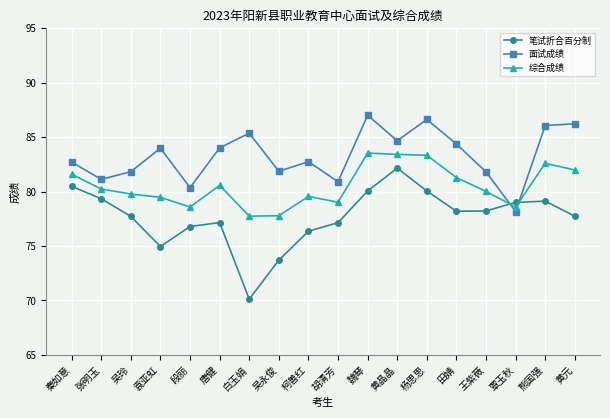

Where is the first local minimum for 笔试折合百分制?

袁亚虹